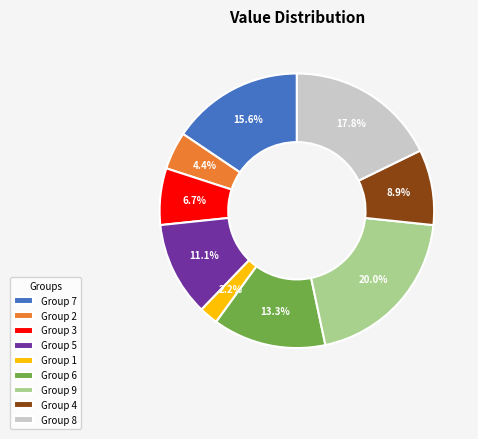

What is the largest slice in the pie chart?

Group 9